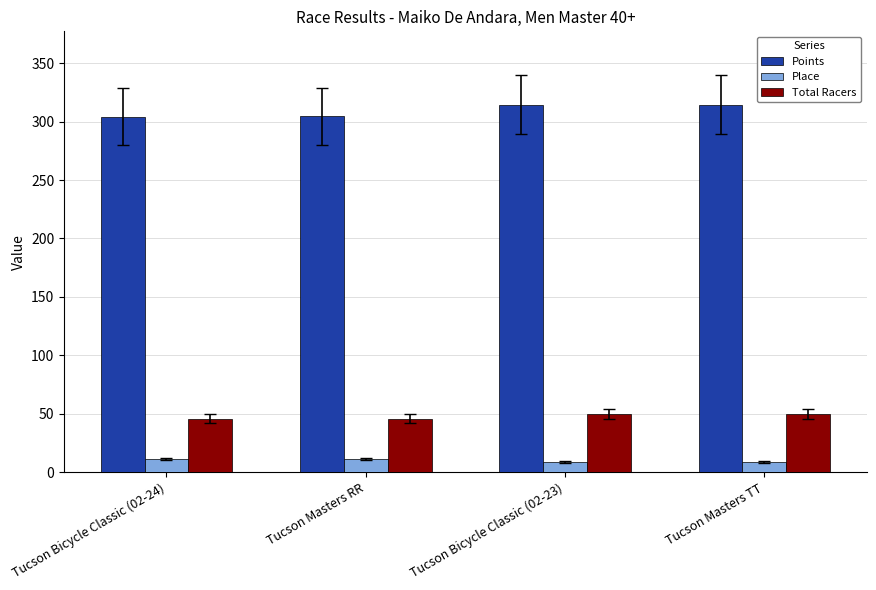

Which series has the largest total across all categories?

Points